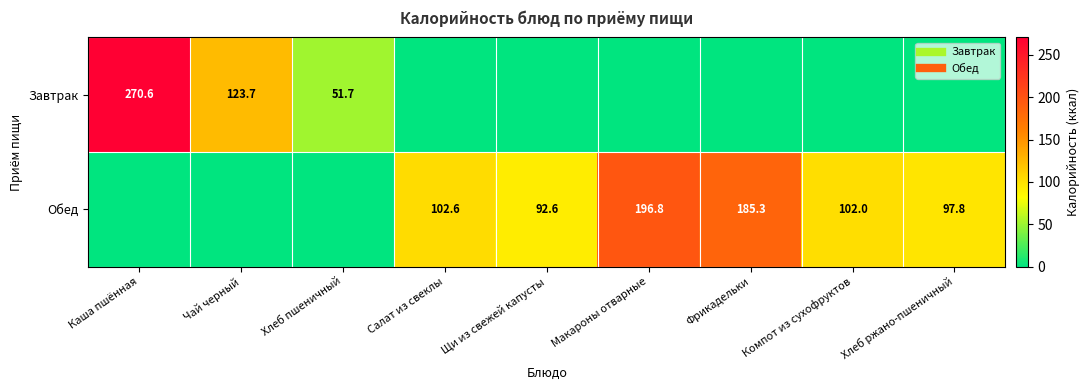

Where is Обед nearest to the value 98?

Хлеб ржано-пшеничный